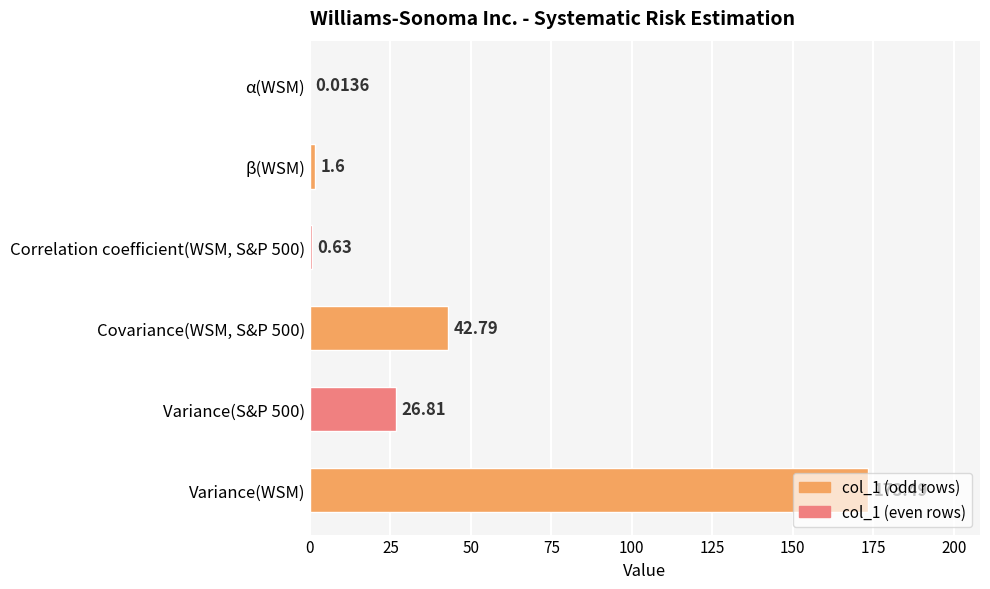

What is the change in value from Variance(S&P 500) to β(WSM)?

-25.2